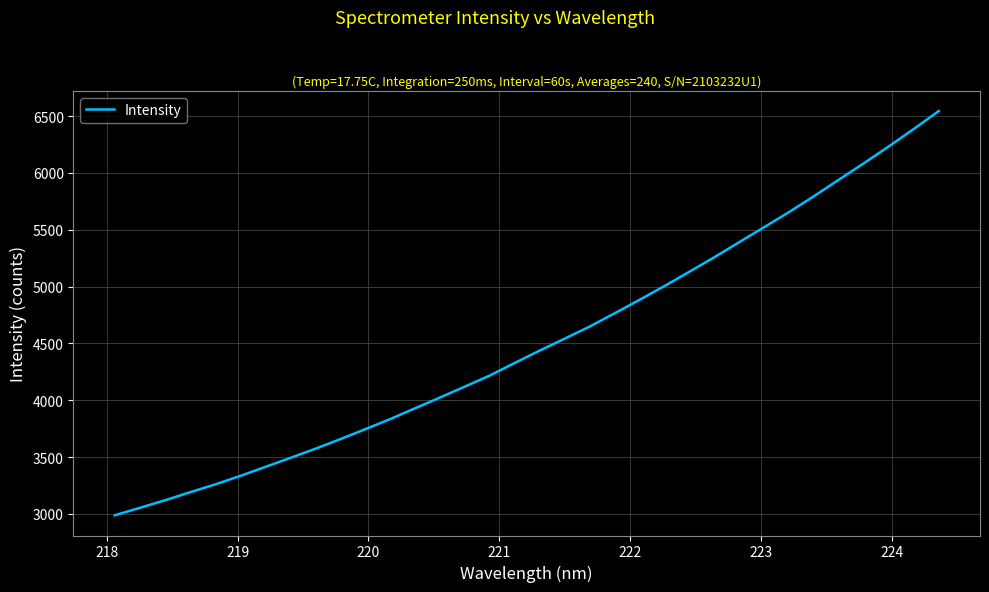

What is the smallest value displayed?

2987.6